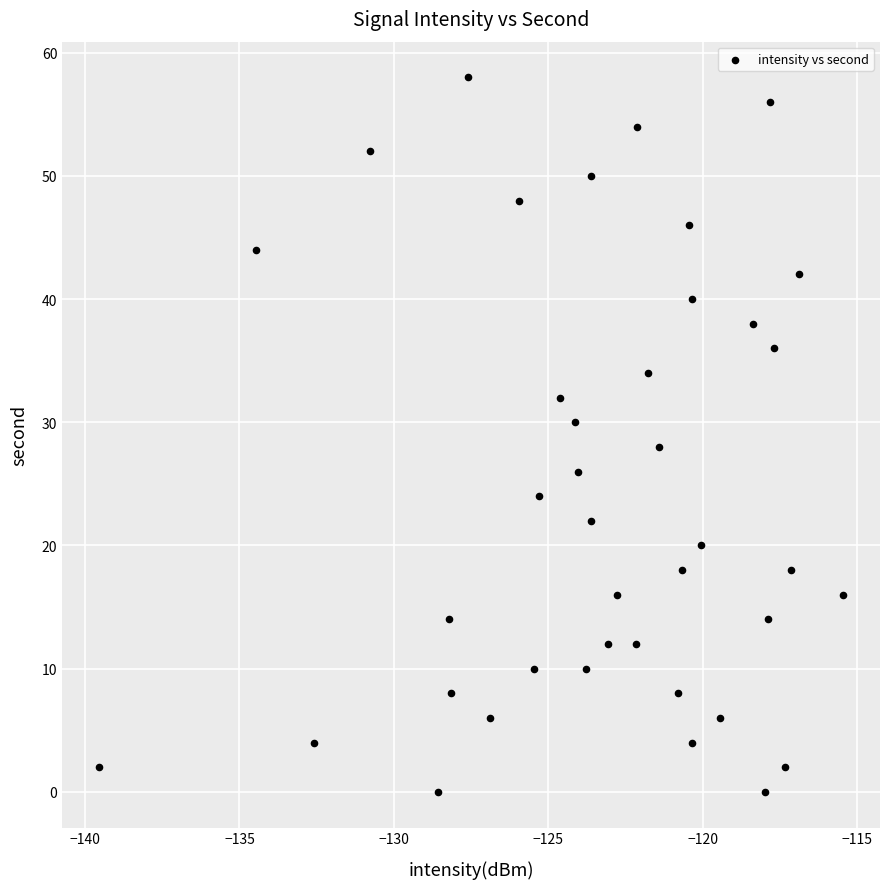

What is the range of Y values (max minus min)?

58